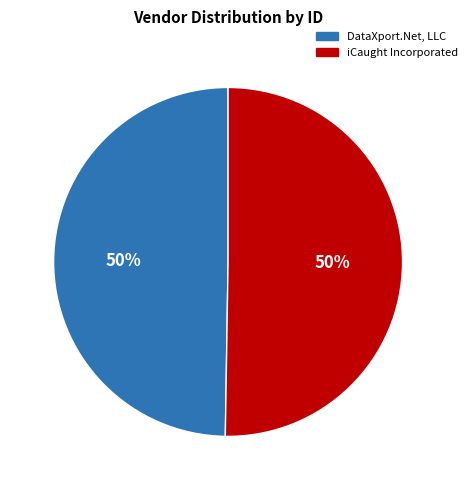

To the nearest percent, what percentage of the pie is DataXport.Net, LLC?

50%